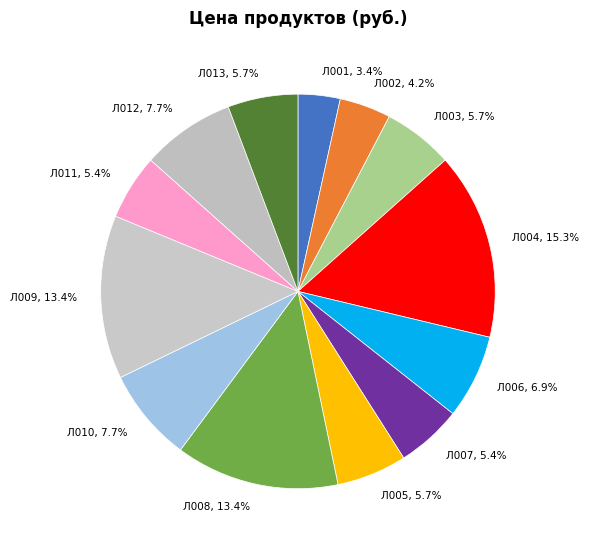

How many segments does this pie chart have?

13